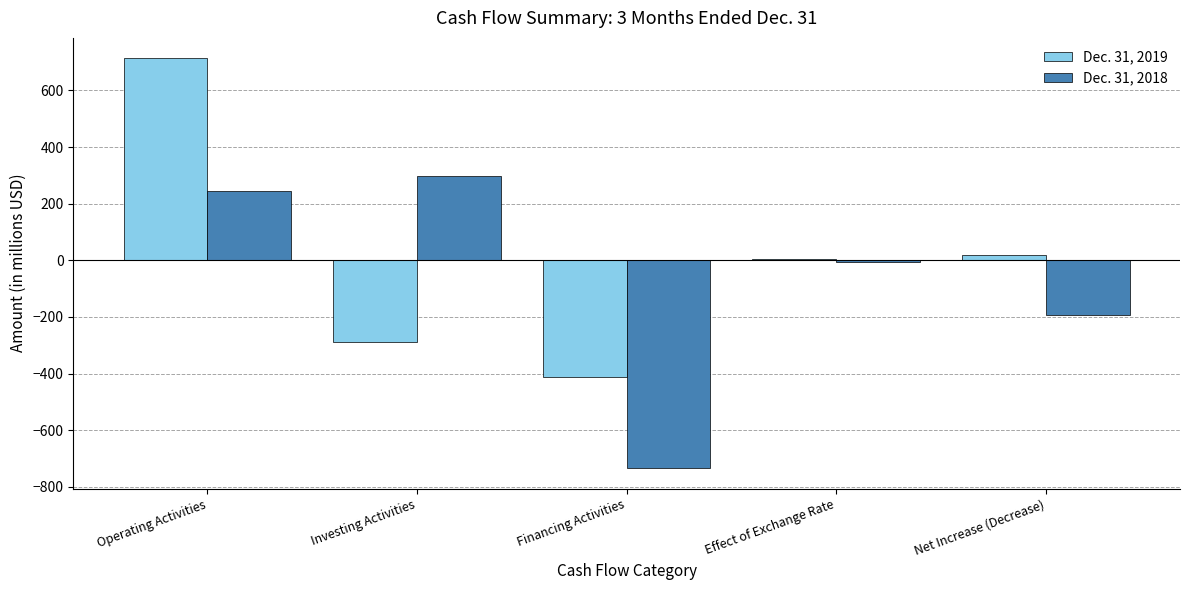

Which series has the widest spread of values?

Dec. 31, 2019